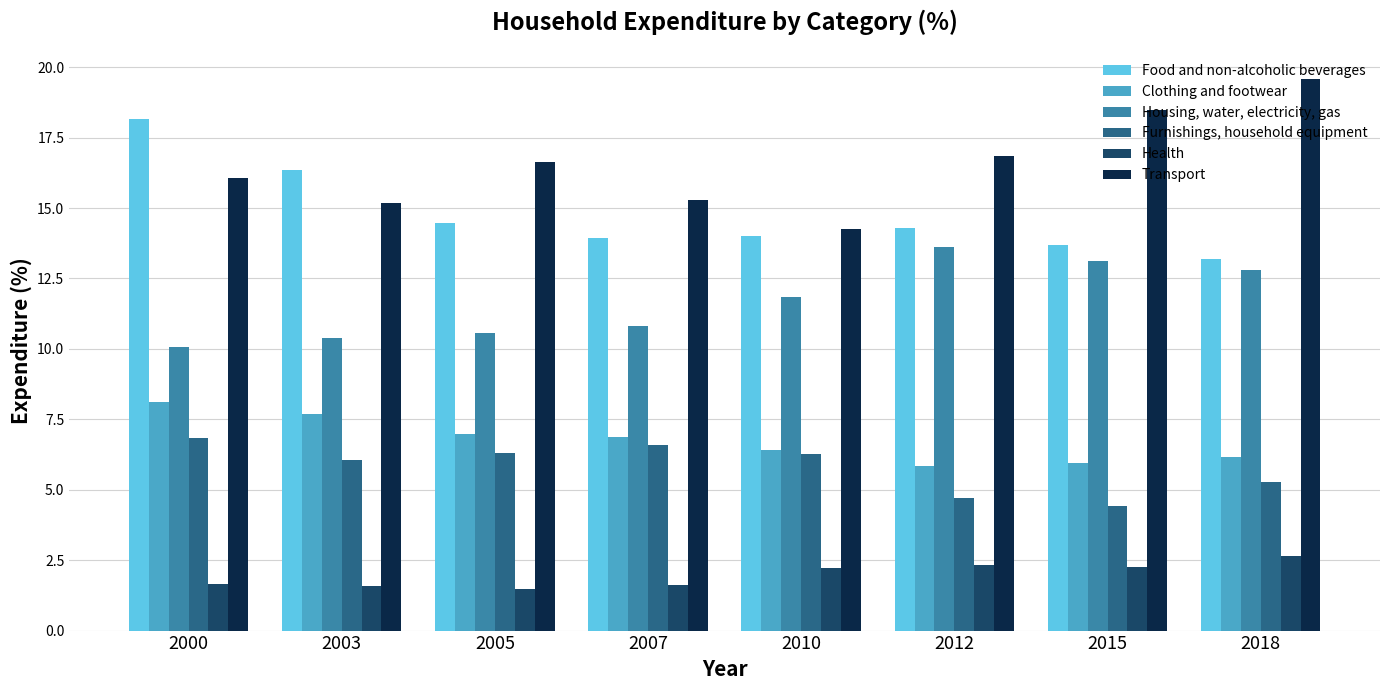

At 2000, list the series in order from smallest to largest.

Health, Furnishings, household equipment, Clothing and footwear, Housing, water, electricity, gas, Transport, Food and non-alcoholic beverages